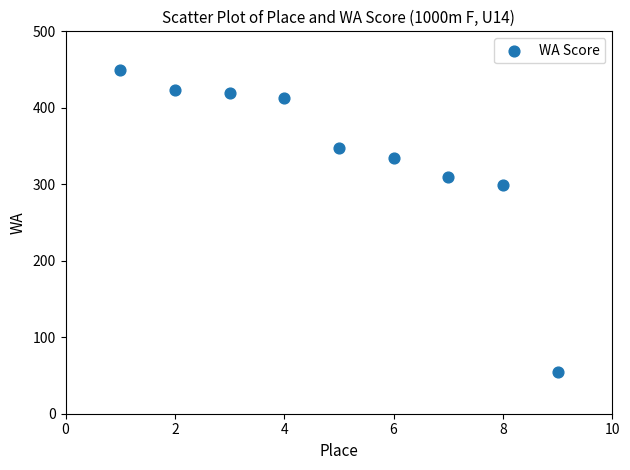

What Y value in the scatter plot is closest to 252?

299